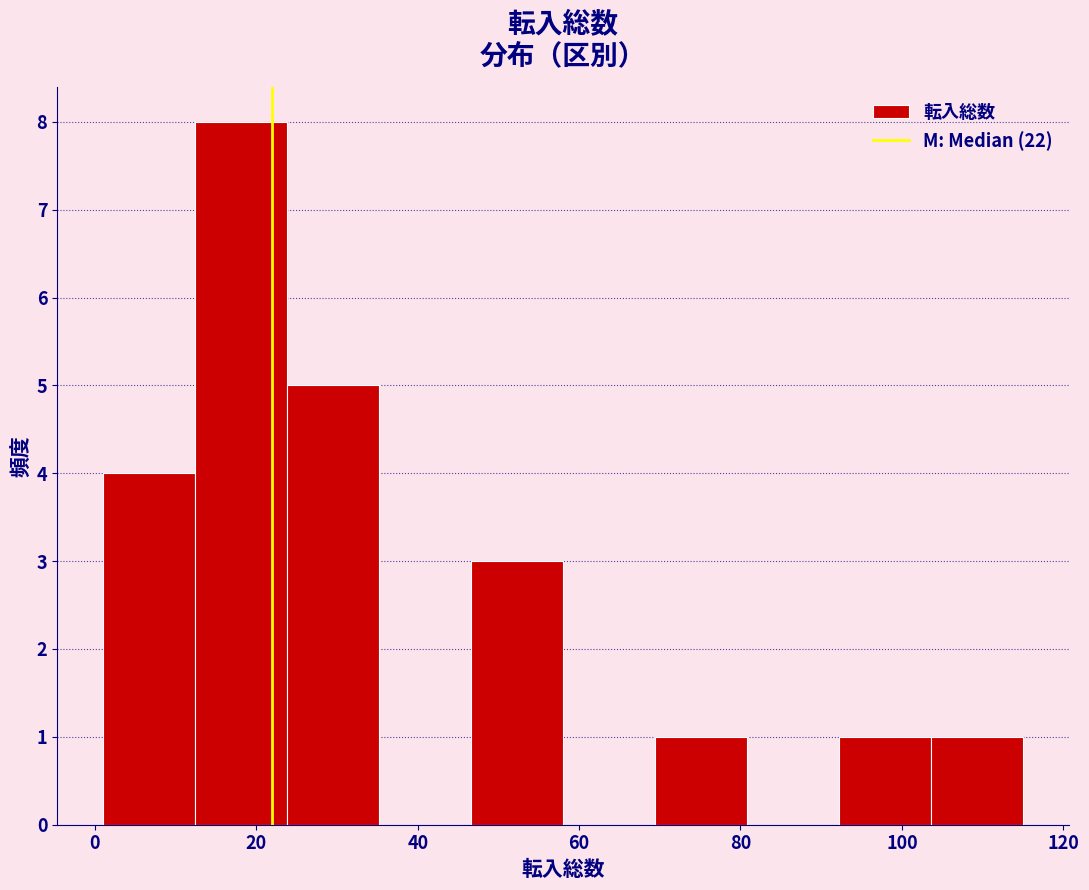

Reading left to right, transcribe this chart: for each bar, give the range it covers on the x-axis and its height. Neither the bar edges nor the heights are printed on the chart, so give them approximately, as read against the axes.

1.0 to 12.4: 4
12.4 to 23.8: 8
23.8 to 35.2: 5
35.2 to 46.6: 0
46.6 to 58.0: 3
58.0 to 69.4: 0
69.4 to 80.8: 1
80.8 to 92.2: 0
92.2 to 103.6: 1
103.6 to 115.0: 1